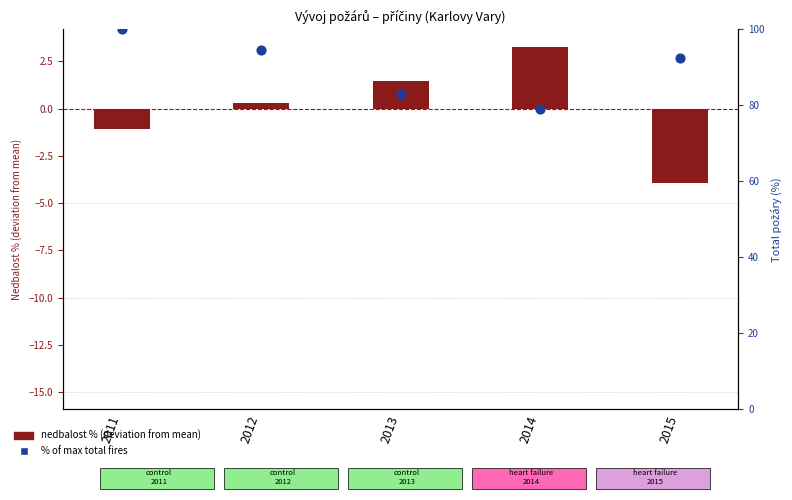

Which series has the largest Y range (max minus min)?

% of max total fires